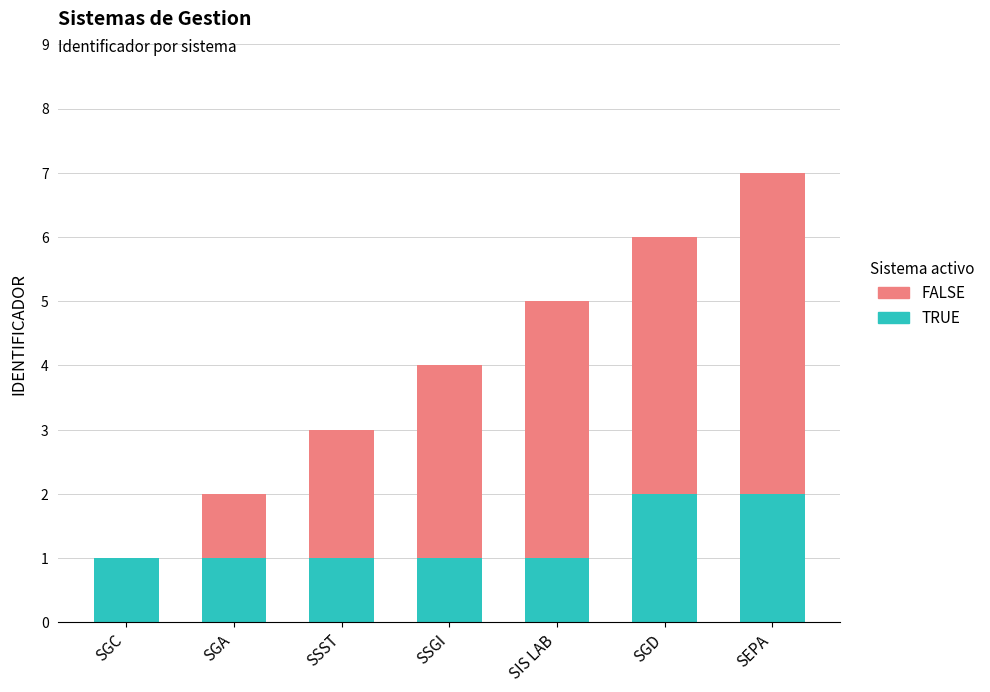

Count the number of categories in the chart.

7